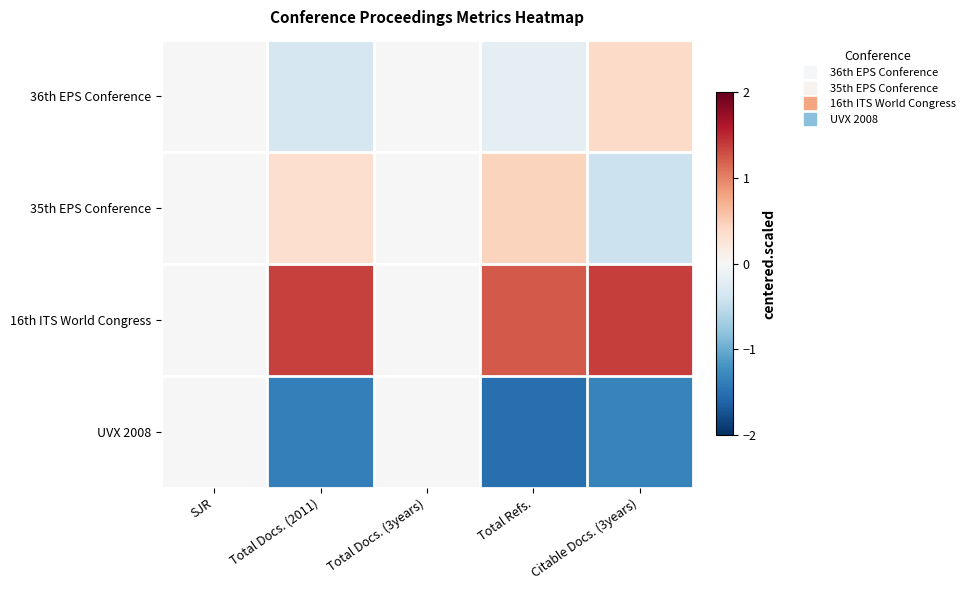

Reading right to left, list all the values displayed in this chart.

36th EPS Conference: Citable Docs. (3years)=0.4	Total Refs.=-0.2	Total Docs. (3years)=0.0	Total Docs. (2011)=-0.3	SJR=0.0
35th EPS Conference: Citable Docs. (3years)=-0.4	Total Refs.=0.4	Total Docs. (3years)=0.0	Total Docs. (2011)=0.3	SJR=0.0
16th ITS World Congress: Citable Docs. (3years)=1.4	Total Refs.=1.2	Total Docs. (3years)=0.0	Total Docs. (2011)=1.4	SJR=0.0
UVX 2008: Citable Docs. (3years)=-1.3	Total Refs.=-1.5	Total Docs. (3years)=0.0	Total Docs. (2011)=-1.4	SJR=0.0